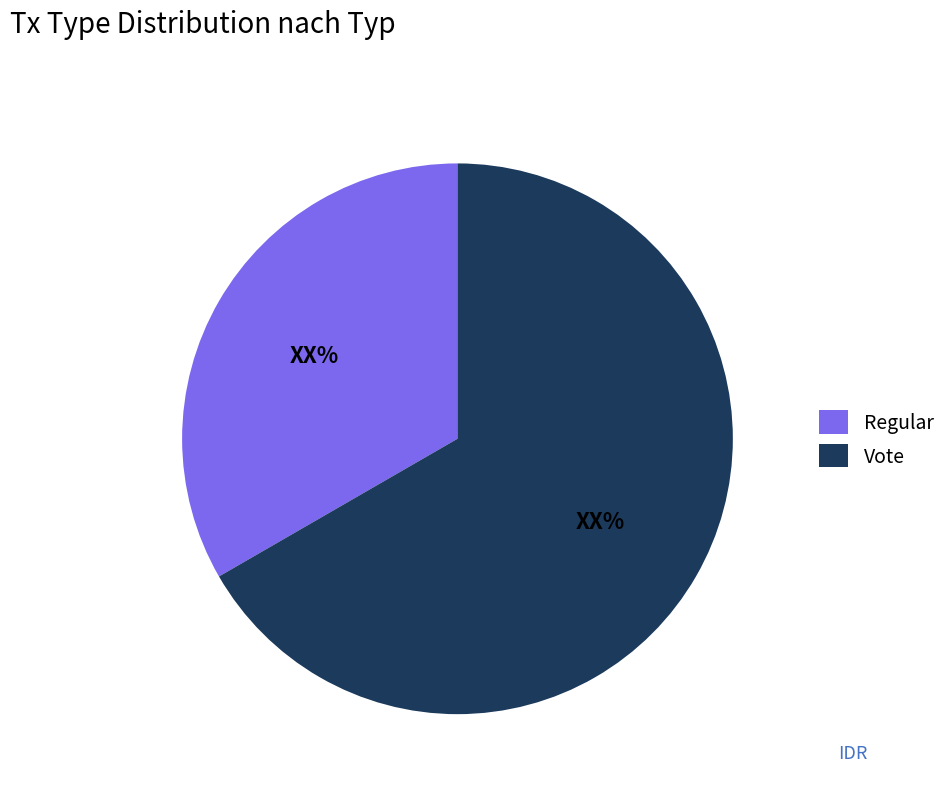

Do Regular and Vote together represent more than half of the pie?

Yes